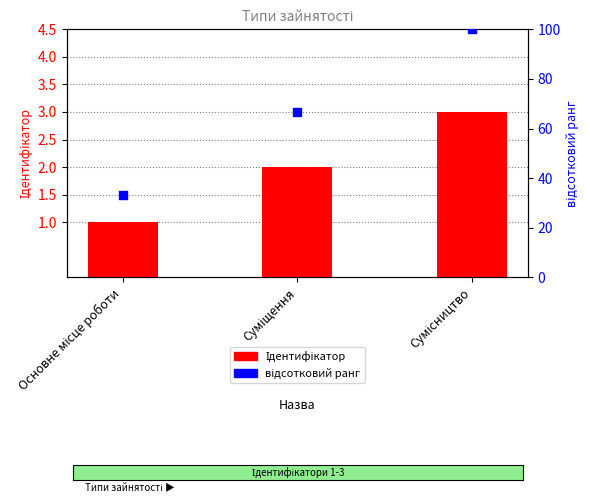

Which series reaches the maximum Y coordinate?

відсотковий ранг